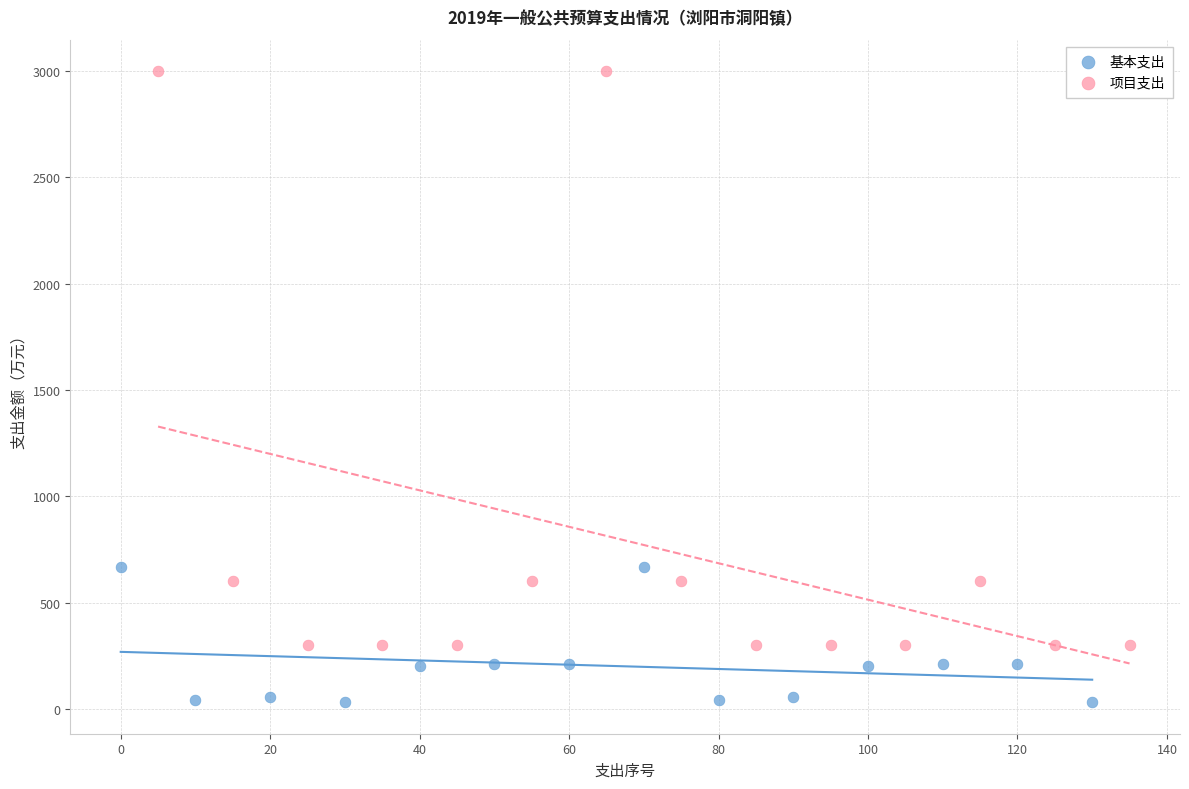

Which series contains the lowest Y value?

基本支出